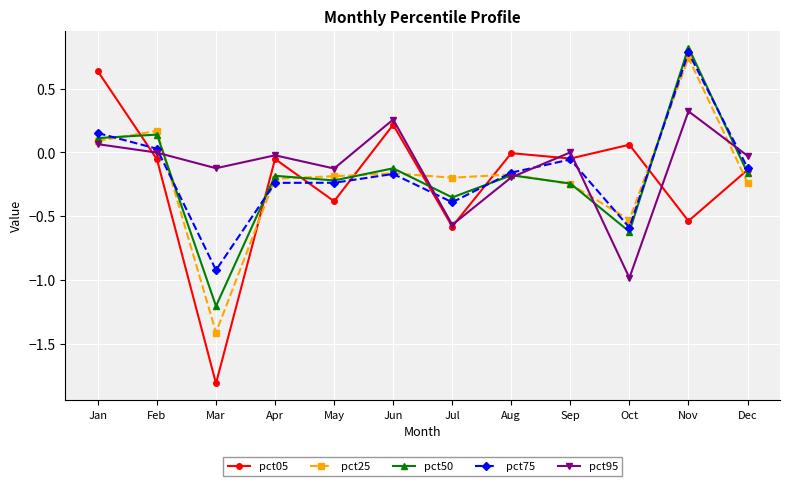

In pct95, how many points are higher than both neighbors (excluding endpoints)?

4